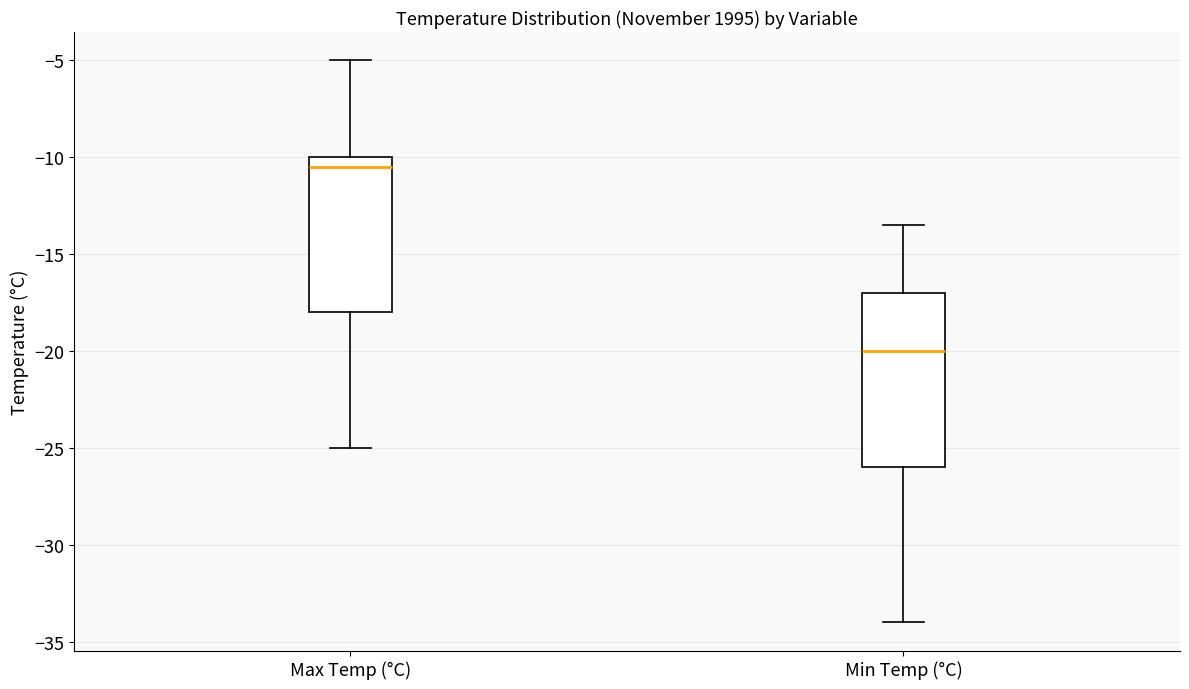

Comparing the boxes themselves (not the whiskers), which one is the tallest?

Min Temp (°C)